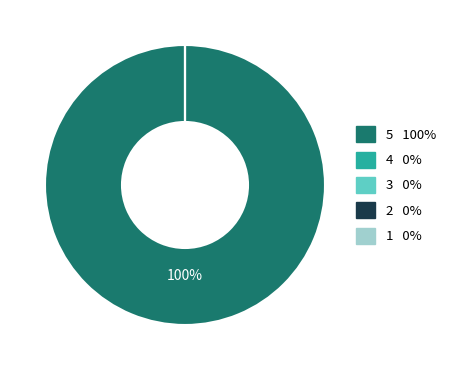

Is there any slice that represents more than half of the pie?

No